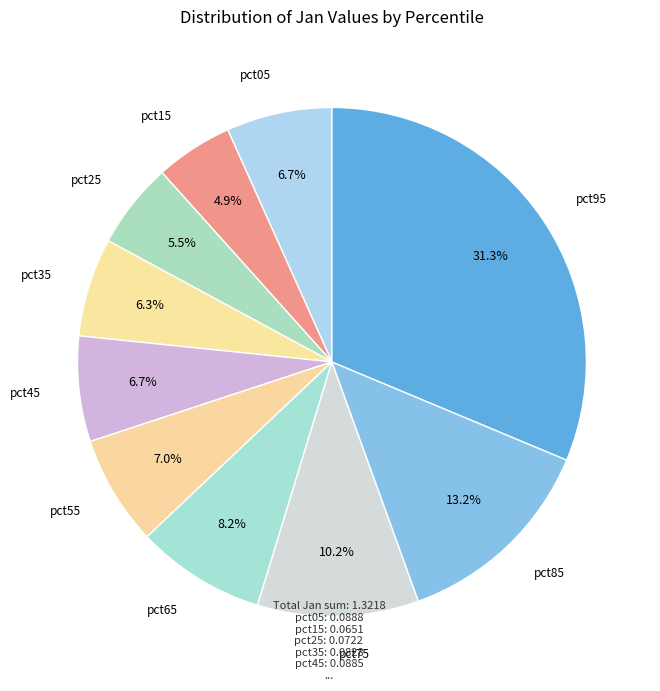

To the nearest percent, what is the average slice percentage?

10%